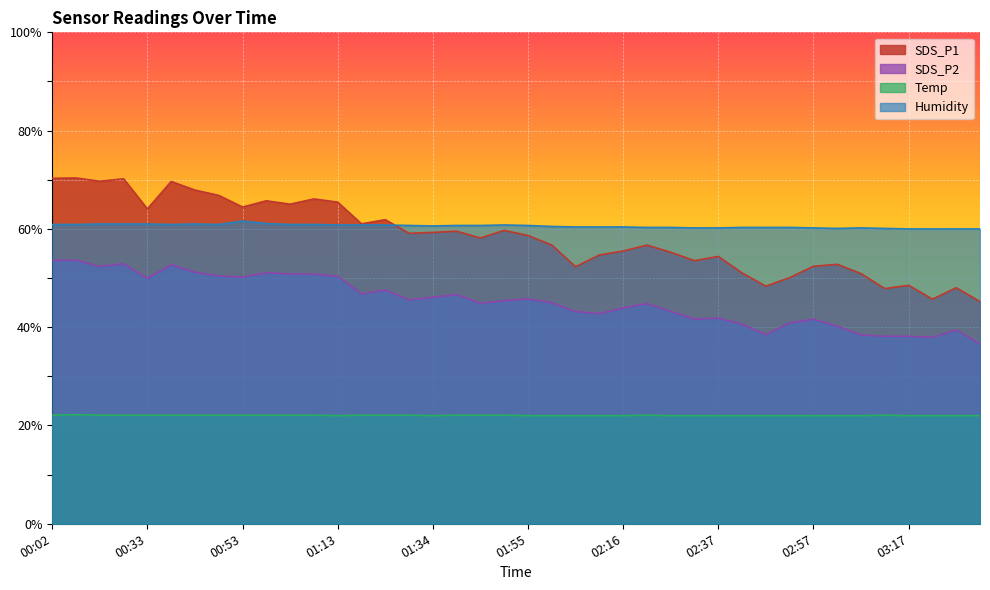

What position from the right is 00:53?

32